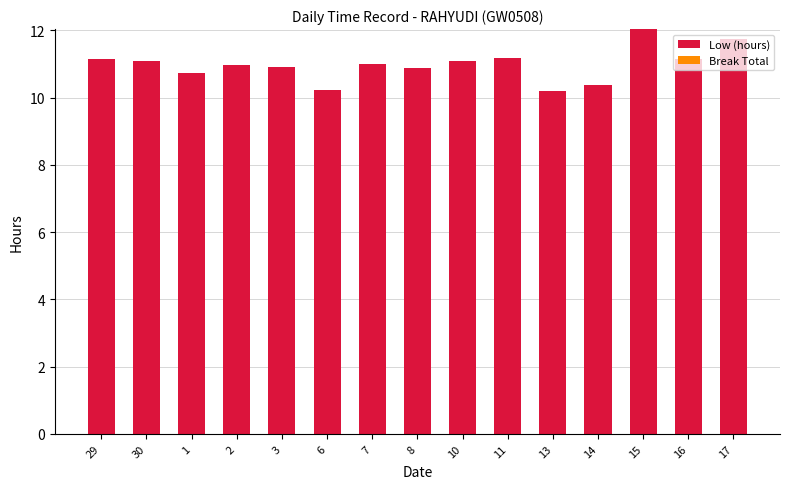

What is the greatest value displayed?

12.0